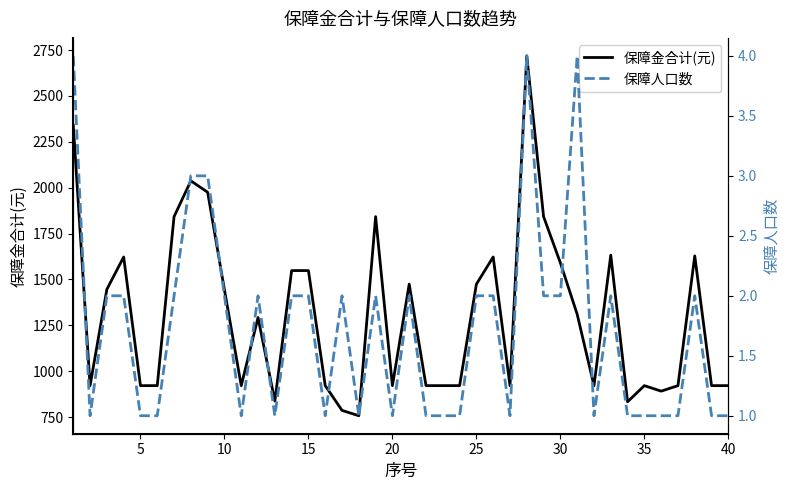

In 保障人口数, how many points are lower than both neighbors (excluding endpoints)?

8